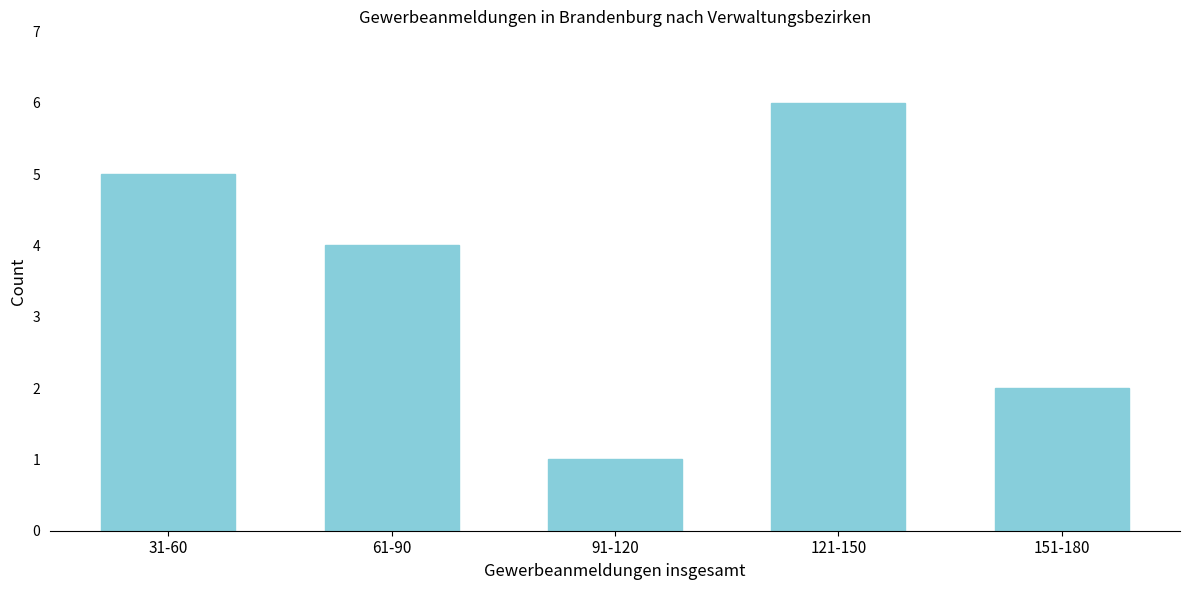

Reading left to right, transcribe all the data shown in this chart.

5	4	1	6	2